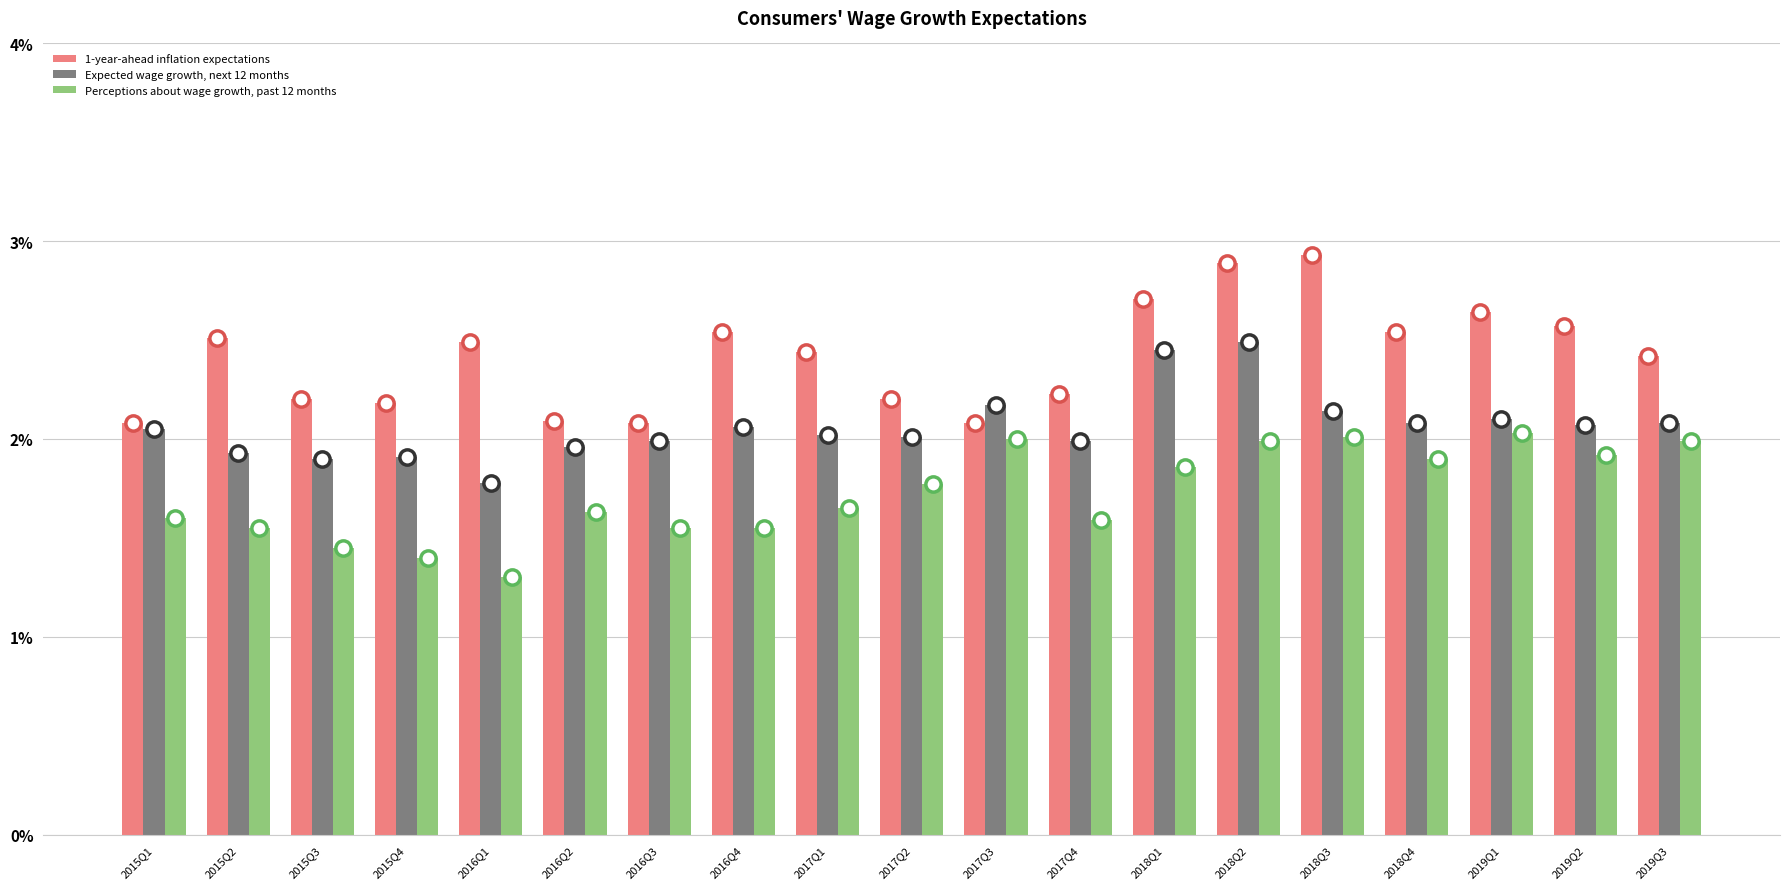

Rank the series at 2015Q4 from highest to lowest value.

1-year-ahead inflation expectations, Expected wage growth, next 12 months, Perceptions about wage growth, past 12 months